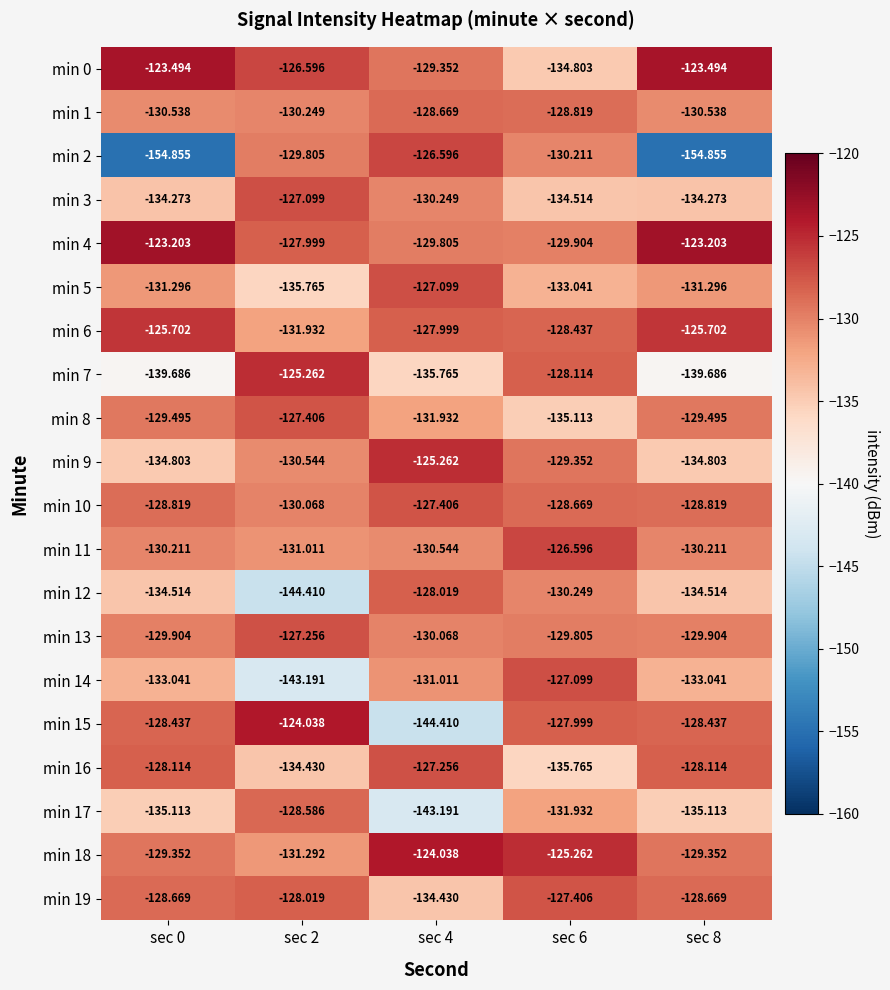

At how many categories does at least one series exceed -143?

5